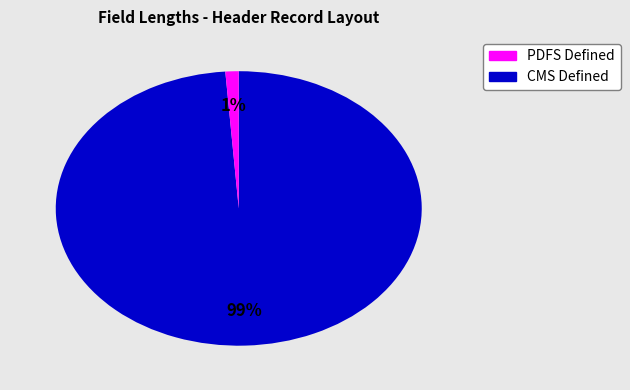

To the nearest percent, what is the average slice percentage?

50%